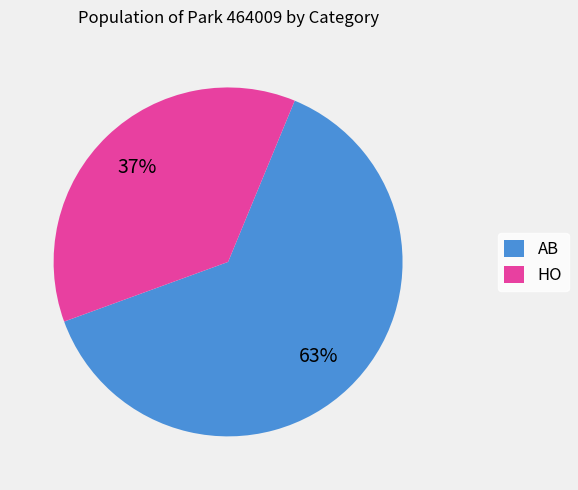

Rank the categories by value from lowest to highest.

HO, AB